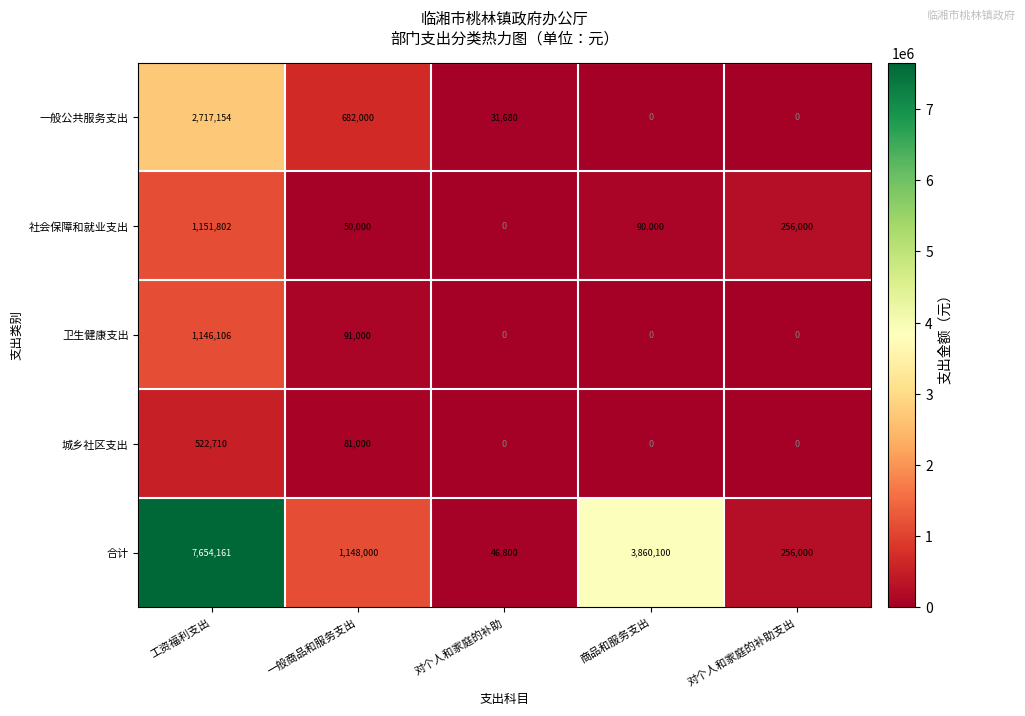

What is the sum of all 卫生健康支出 values?

1237106